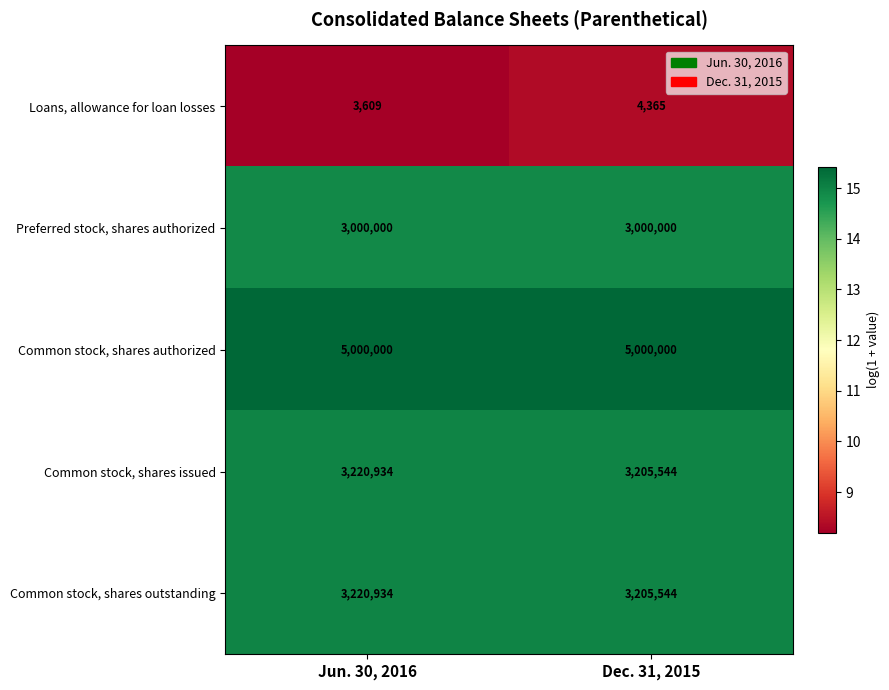

Read the Common stock, shares issued value at Jun. 30, 2016, to the nearest 10.

3220930